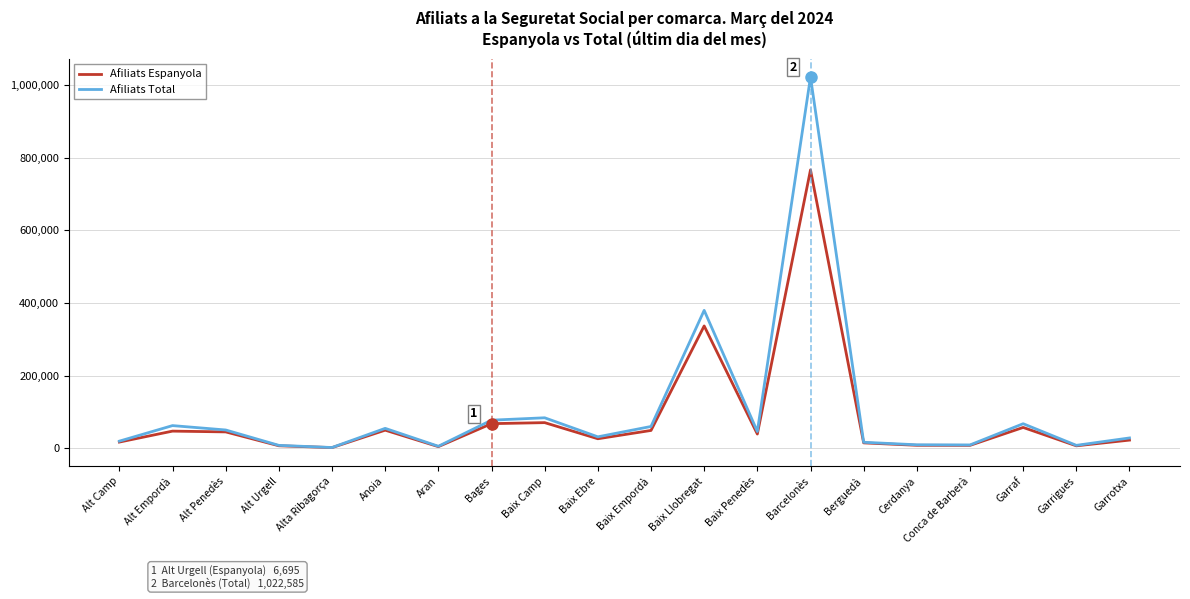

Which series has the largest range (max minus min)?

Afiliats Total